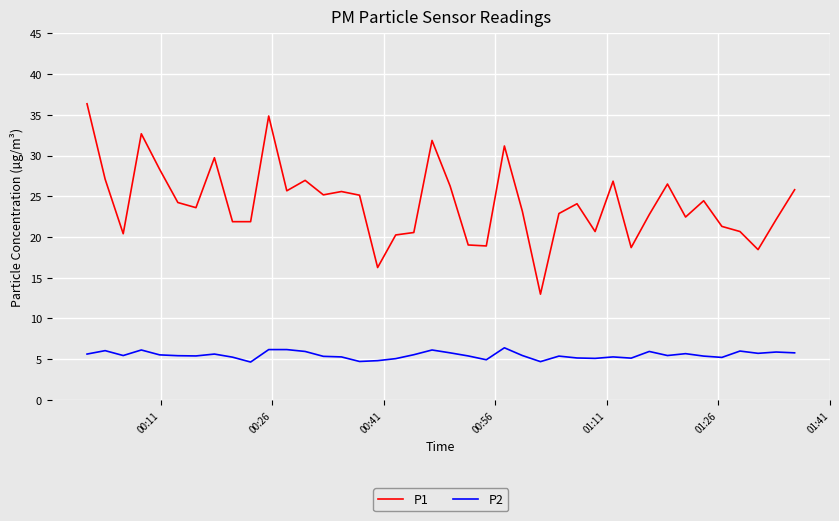

What is the difference between the maximum and minimum values in the P1 series?

23.4